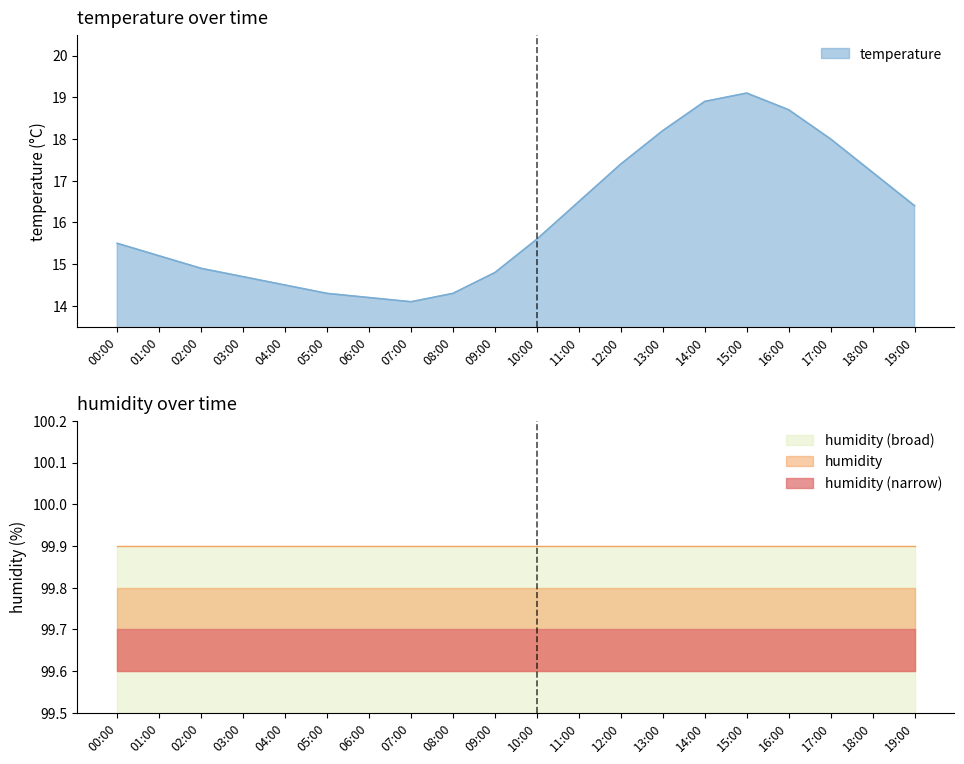

List the labels in order of value, smallest first.

07:00, 06:00, 05:00, 08:00, 04:00, 03:00, 09:00, 02:00, 01:00, 00:00, 10:00, 19:00, 11:00, 18:00, 12:00, 17:00, 13:00, 16:00, 14:00, 15:00